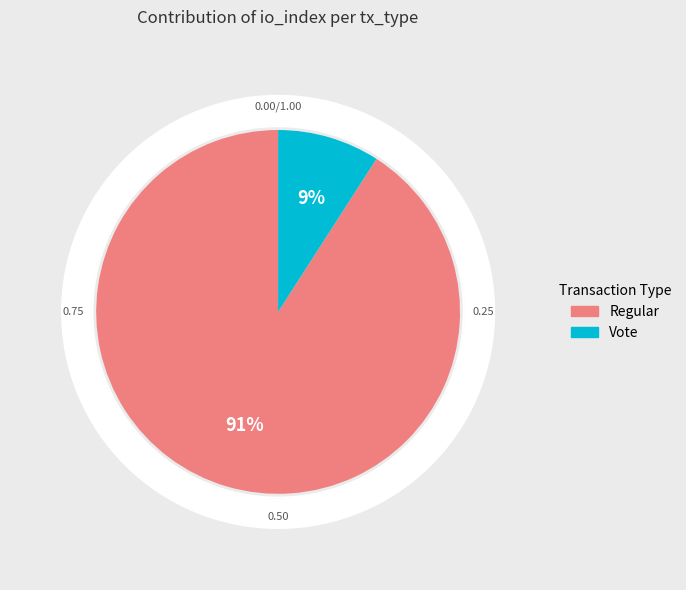

To the nearest percent, what is the average slice percentage?

50%